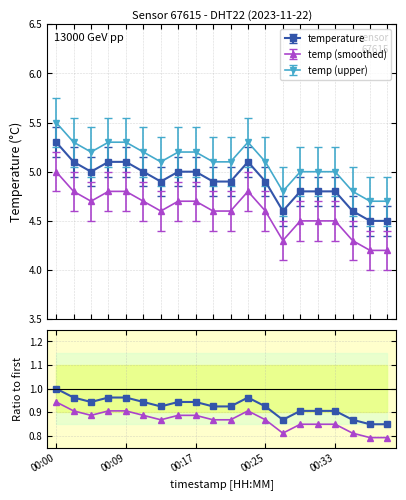

Does the chart have visible grid lines?

Yes